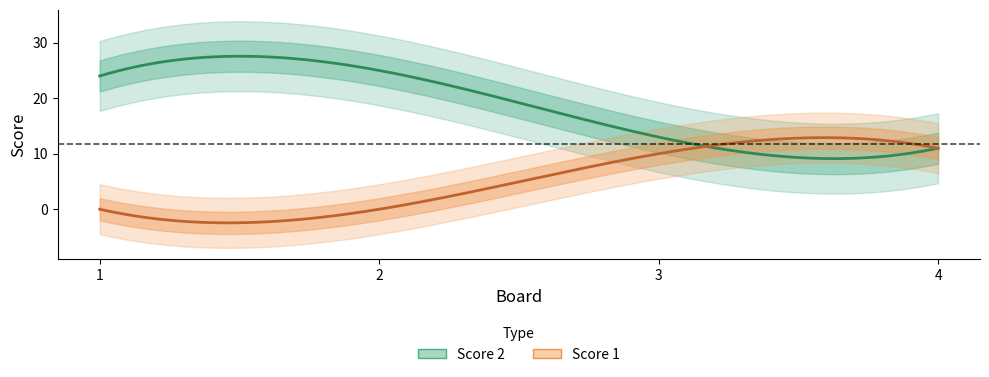

True or false: Score 1 has more than 0 points higher than both neighbors.

False